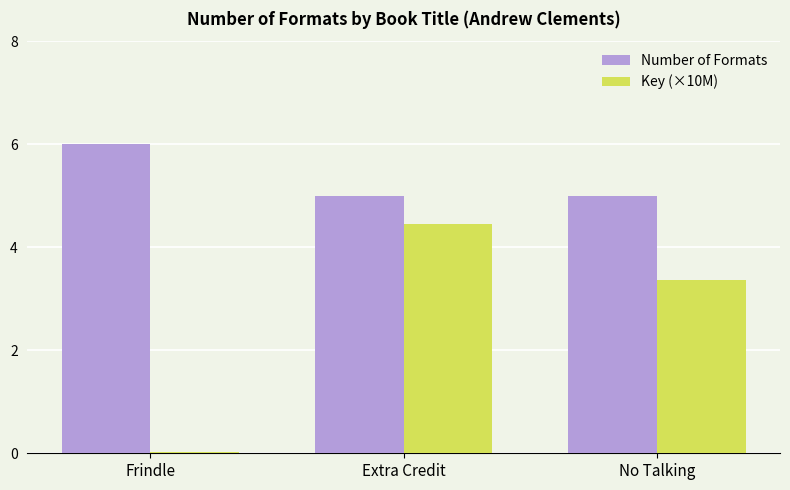

What is the value of the Key (×10M) bar at the 2nd from the left?

4.4